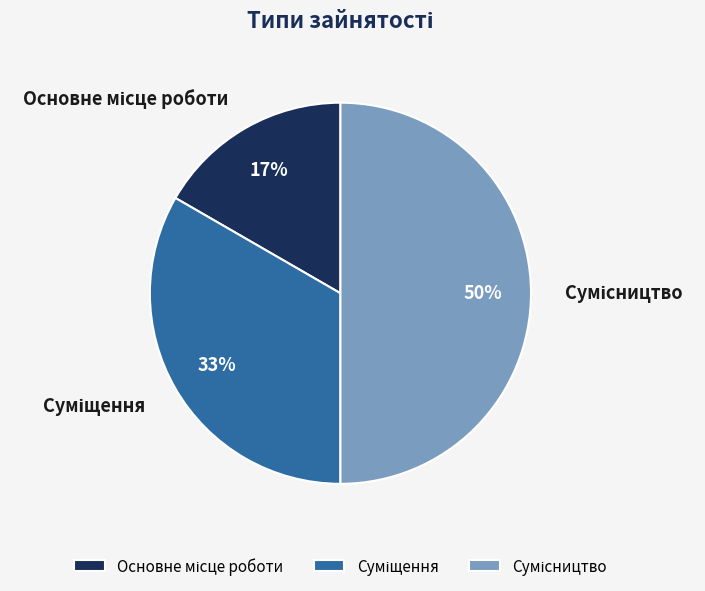

To the nearest percent, what is the average slice percentage?

33%